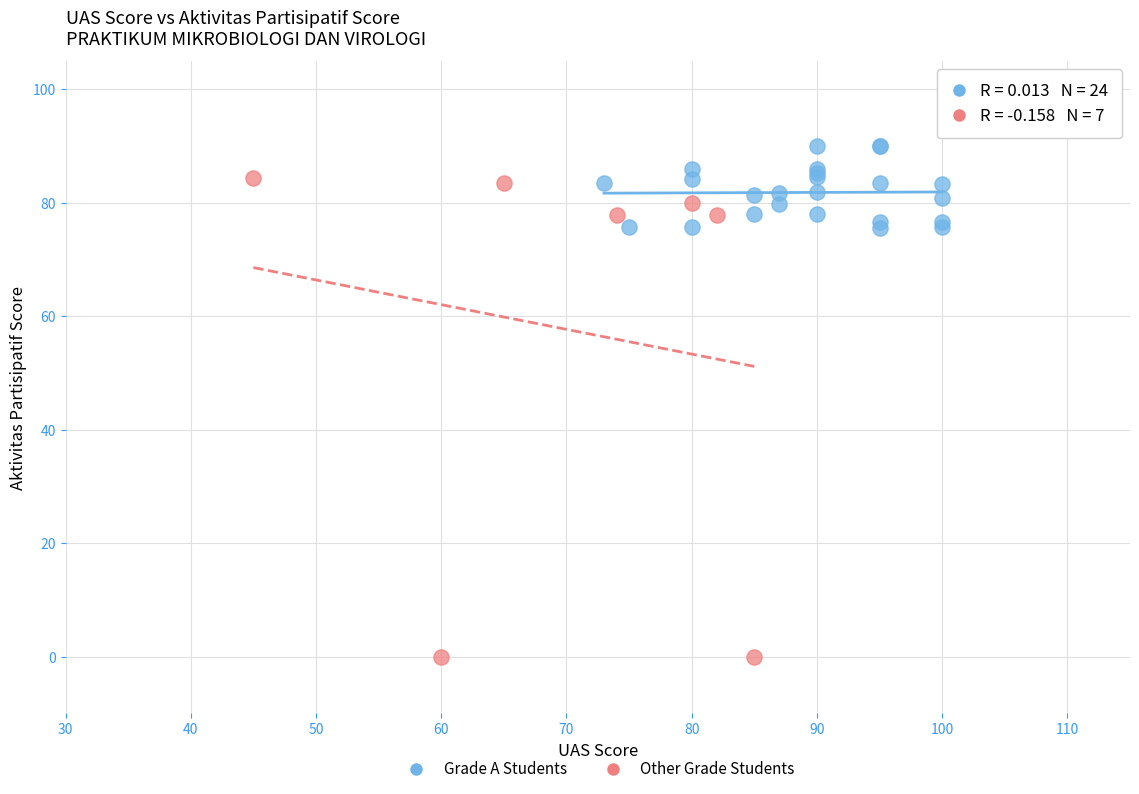

Which series reaches the maximum Y coordinate?

Grade A Students